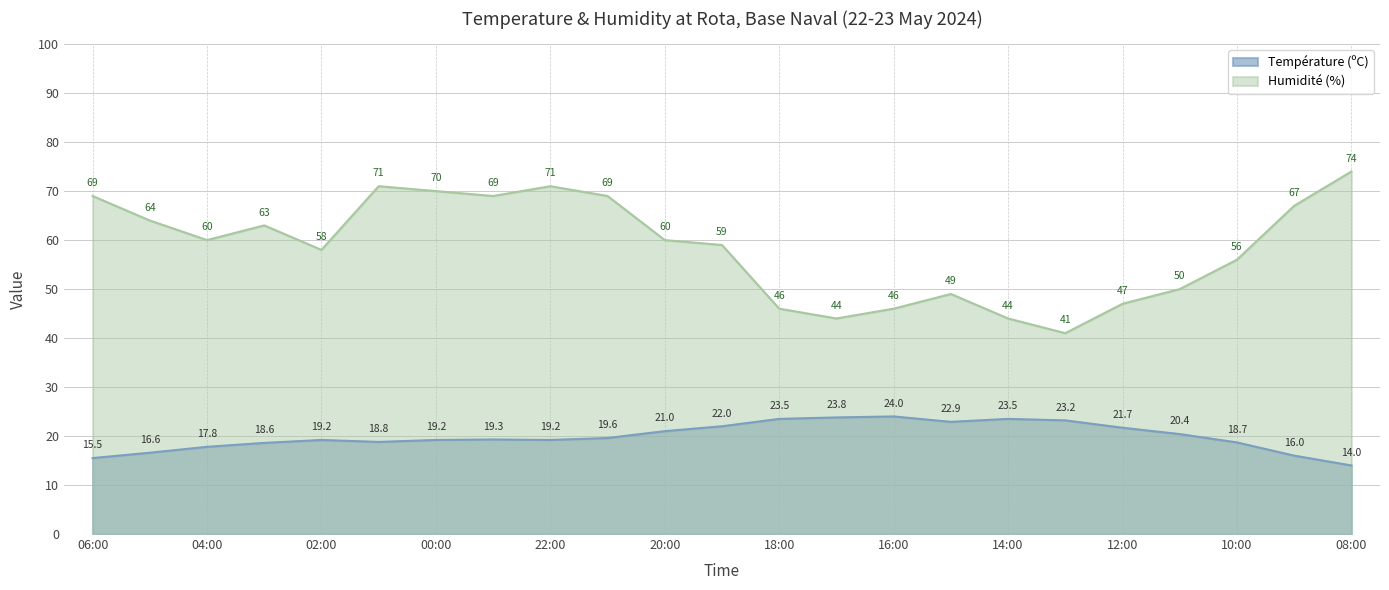

What is the value of the Humidité (%) point at the 7th from the left?

70.0